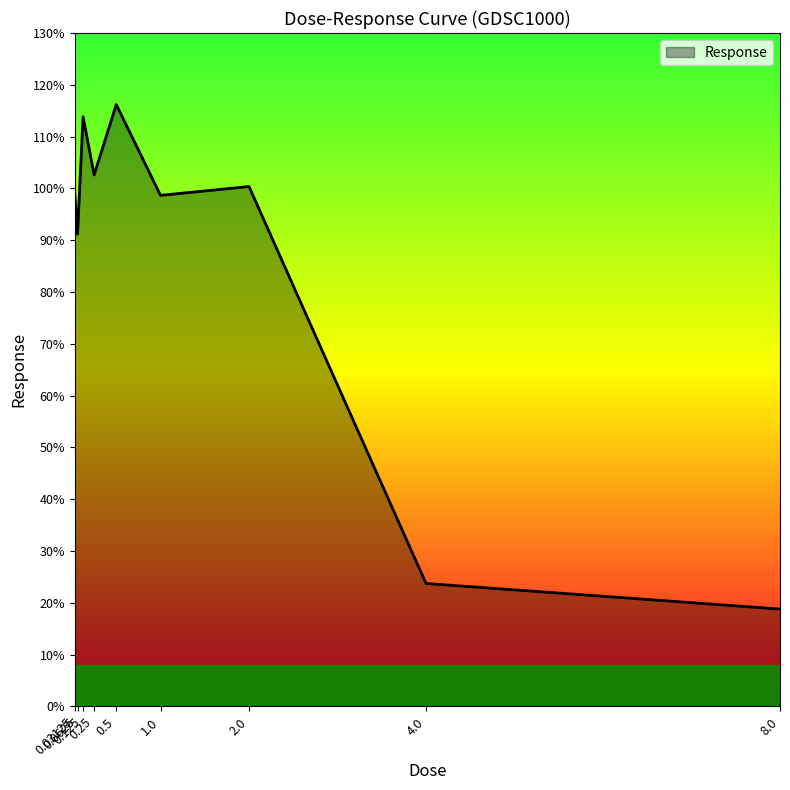

Does the chart have visible grid lines?

No